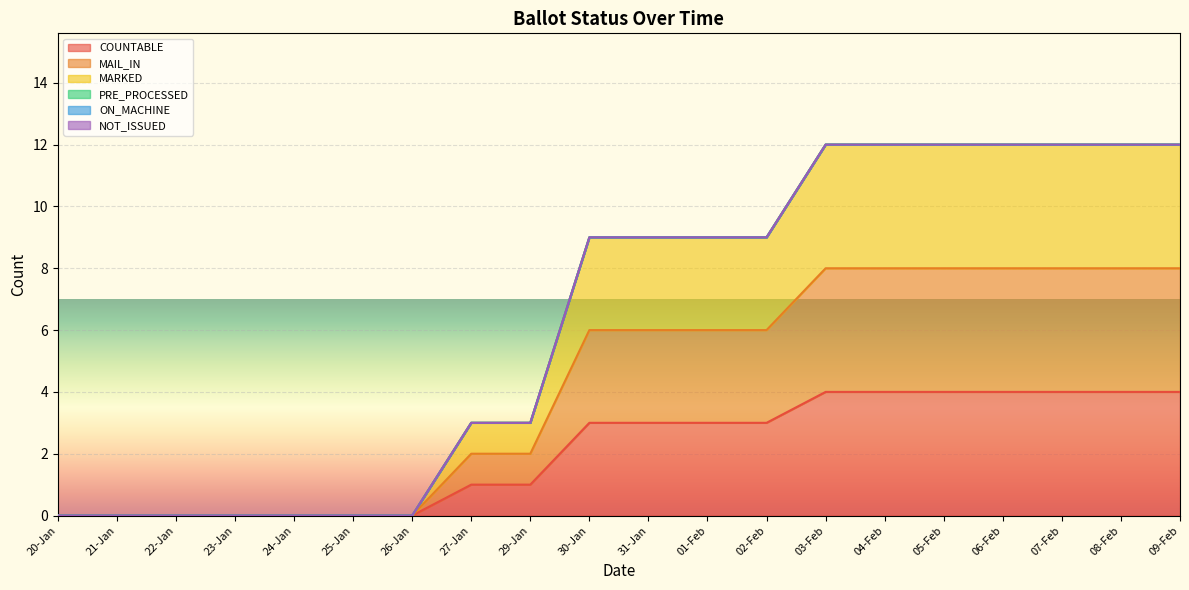

What is the highest value of the MAIL_IN series?

8